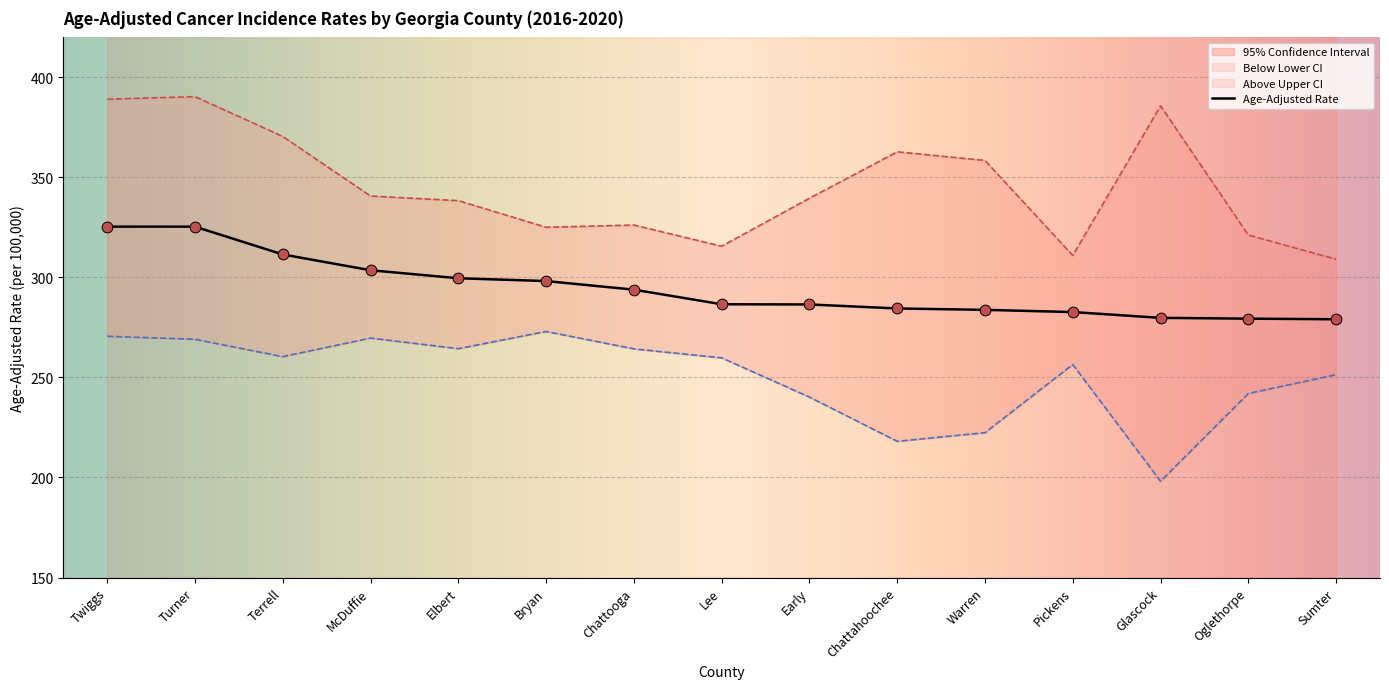

Which series has the largest Y range (max minus min)?

Upper 95% CI